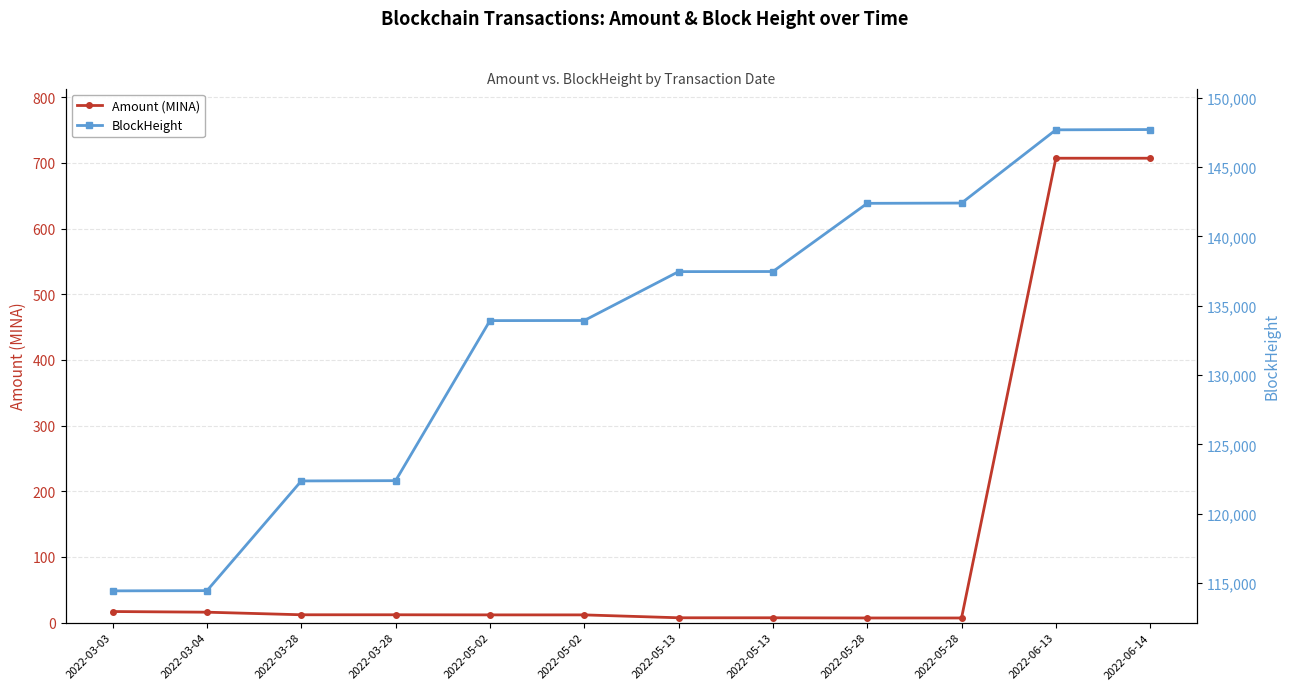

What is the minimum value for Amount (MINA)?

7.1